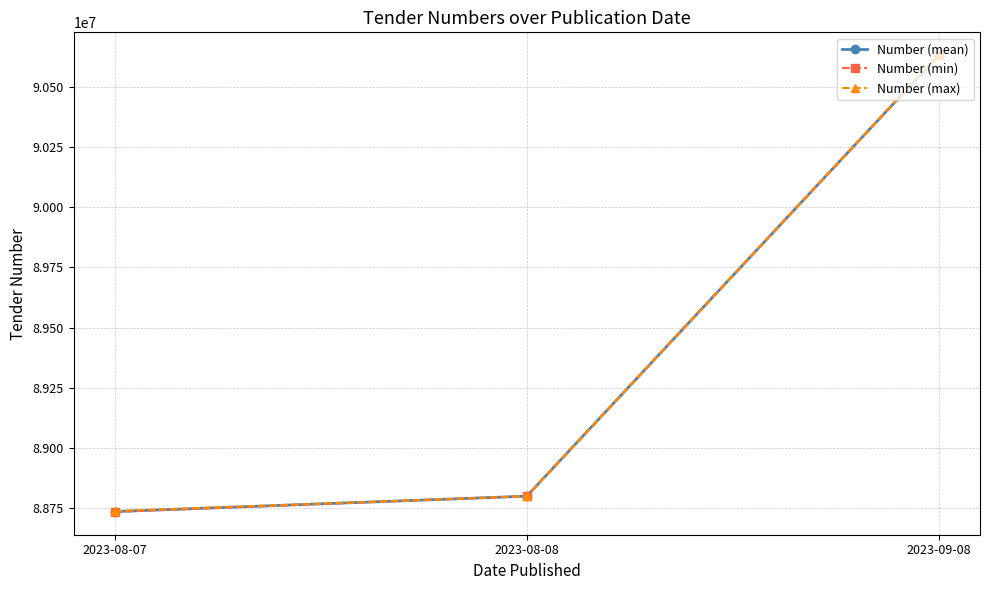

True or false: Number (mean) has a value of 59268669.5 at 2023-09-08.

False